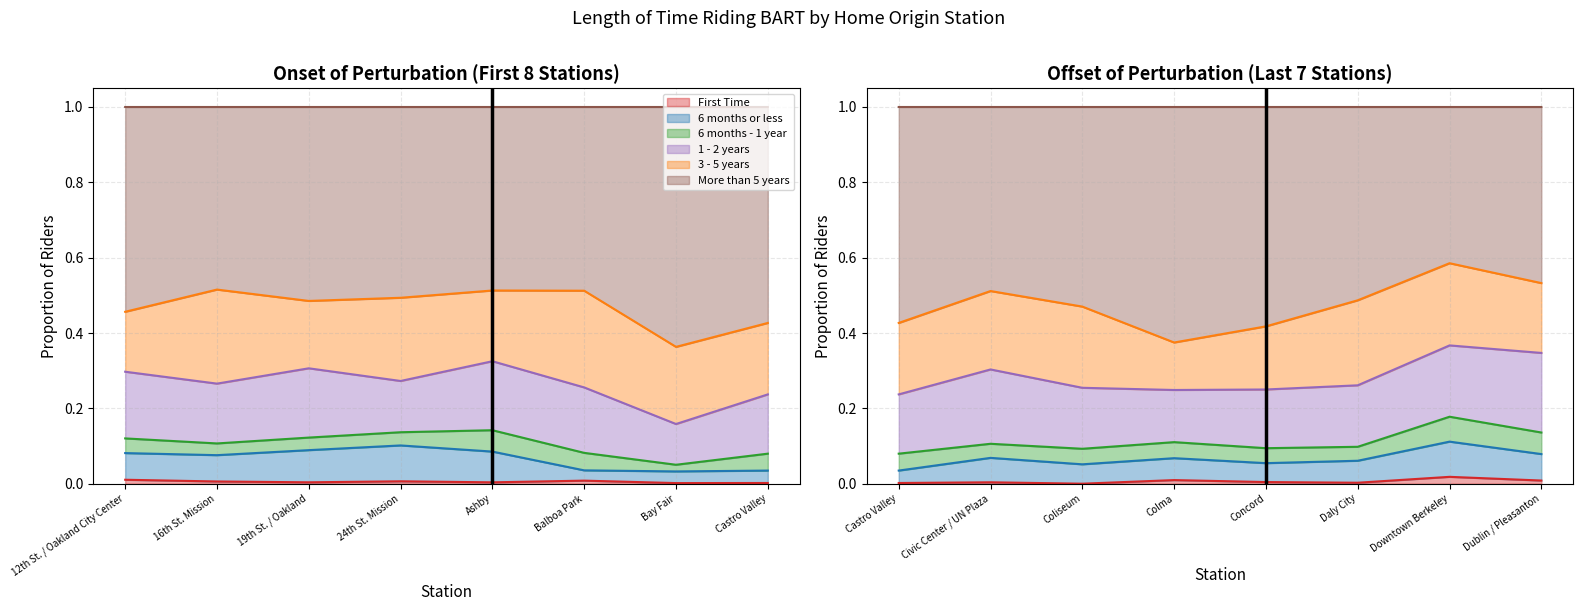

True or false: 6 months - 1 year and 3 - 5 years cross at least once.

False